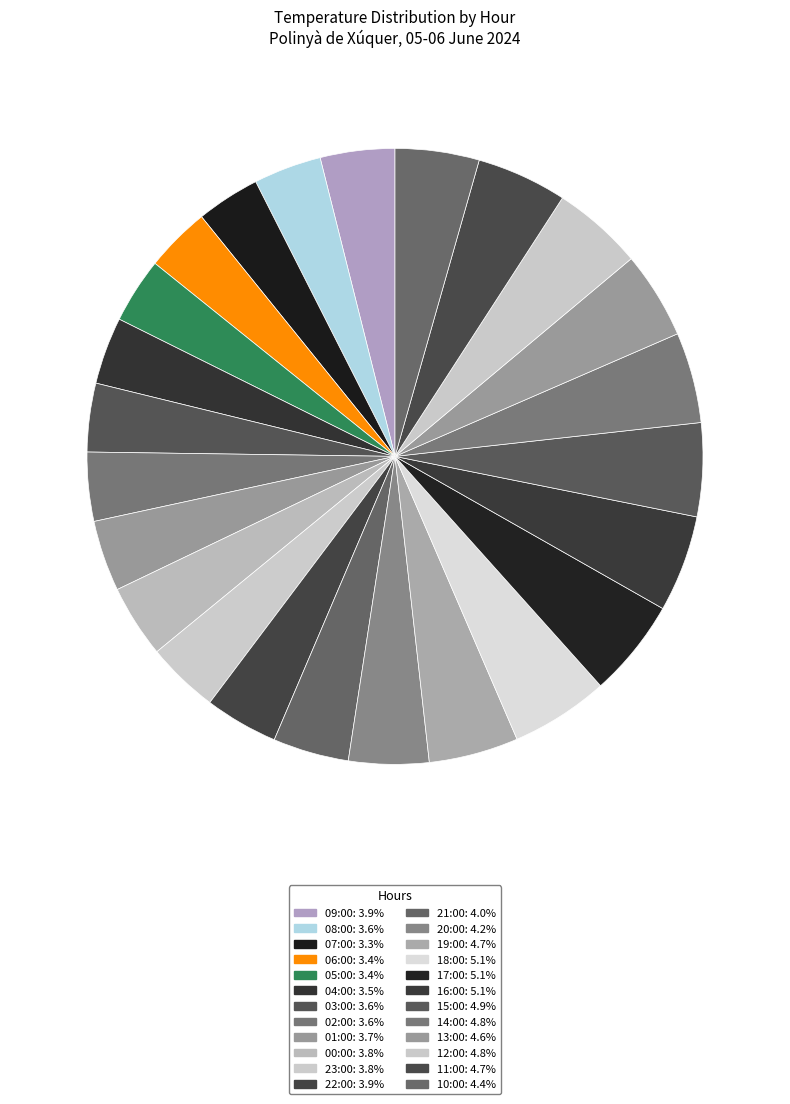

What percentage is the 21:00 slice, to the nearest percent?

4%